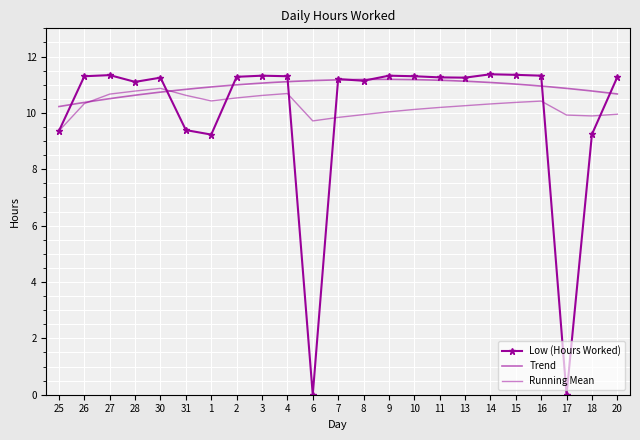

What is the value of the 16th point from the left?

11.3